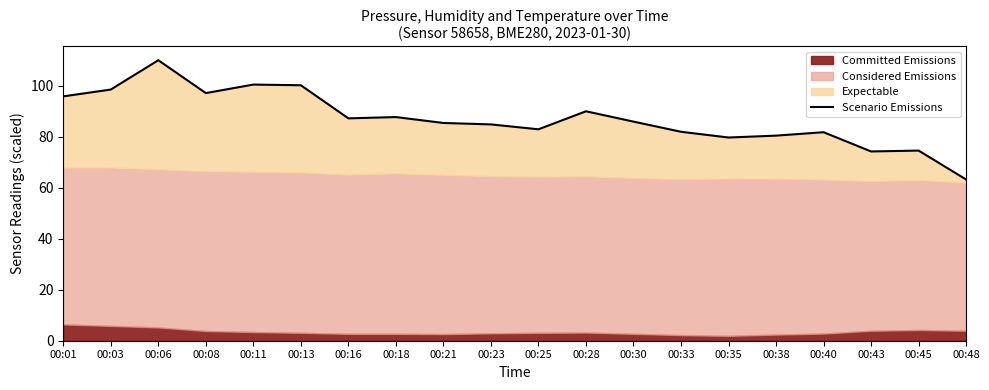

What is the value of the 6th point from the left?

100.1